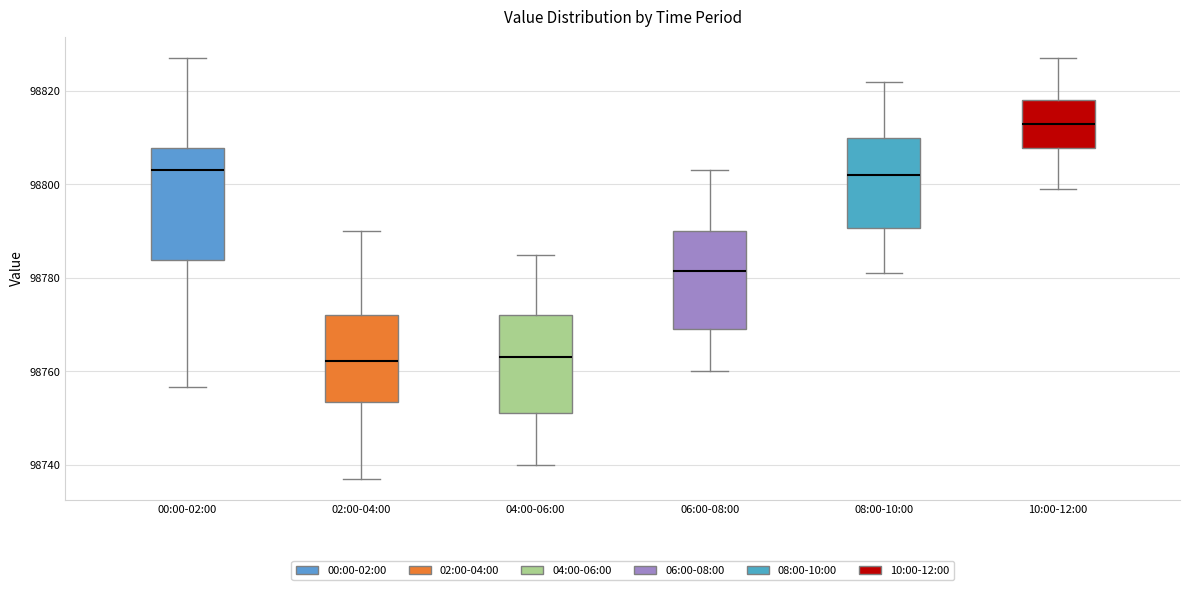

Where is the upper edge of the box for 02:00-04:00 on the y-axis? The values are not printed on the chart, so give them approximately, as read against the axis.

98772